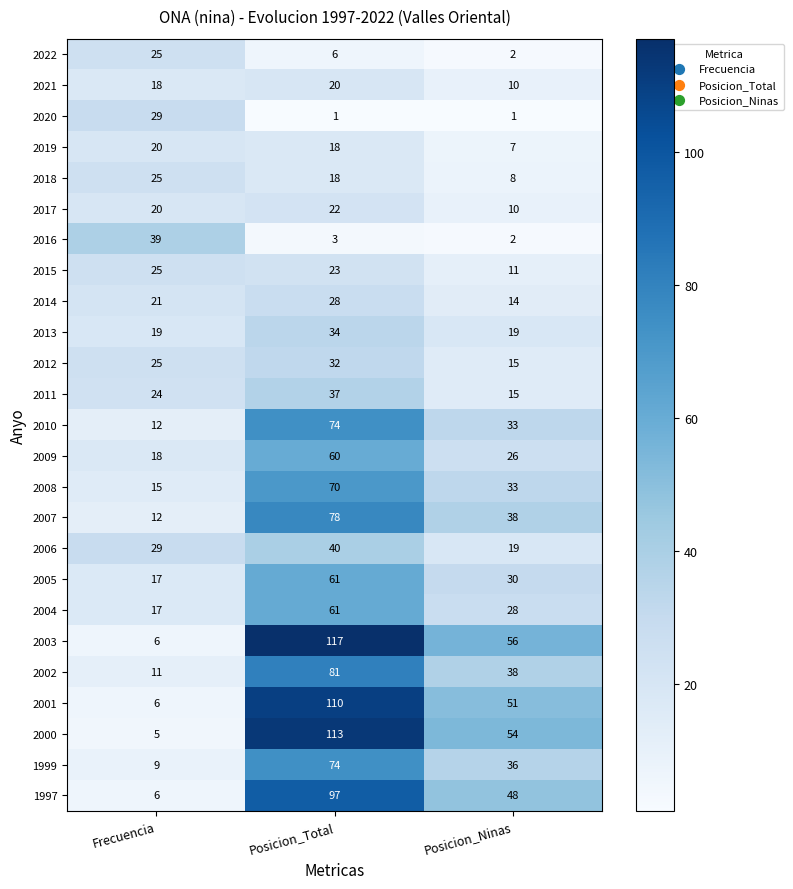

Which series has the largest range (max minus min)?

2003